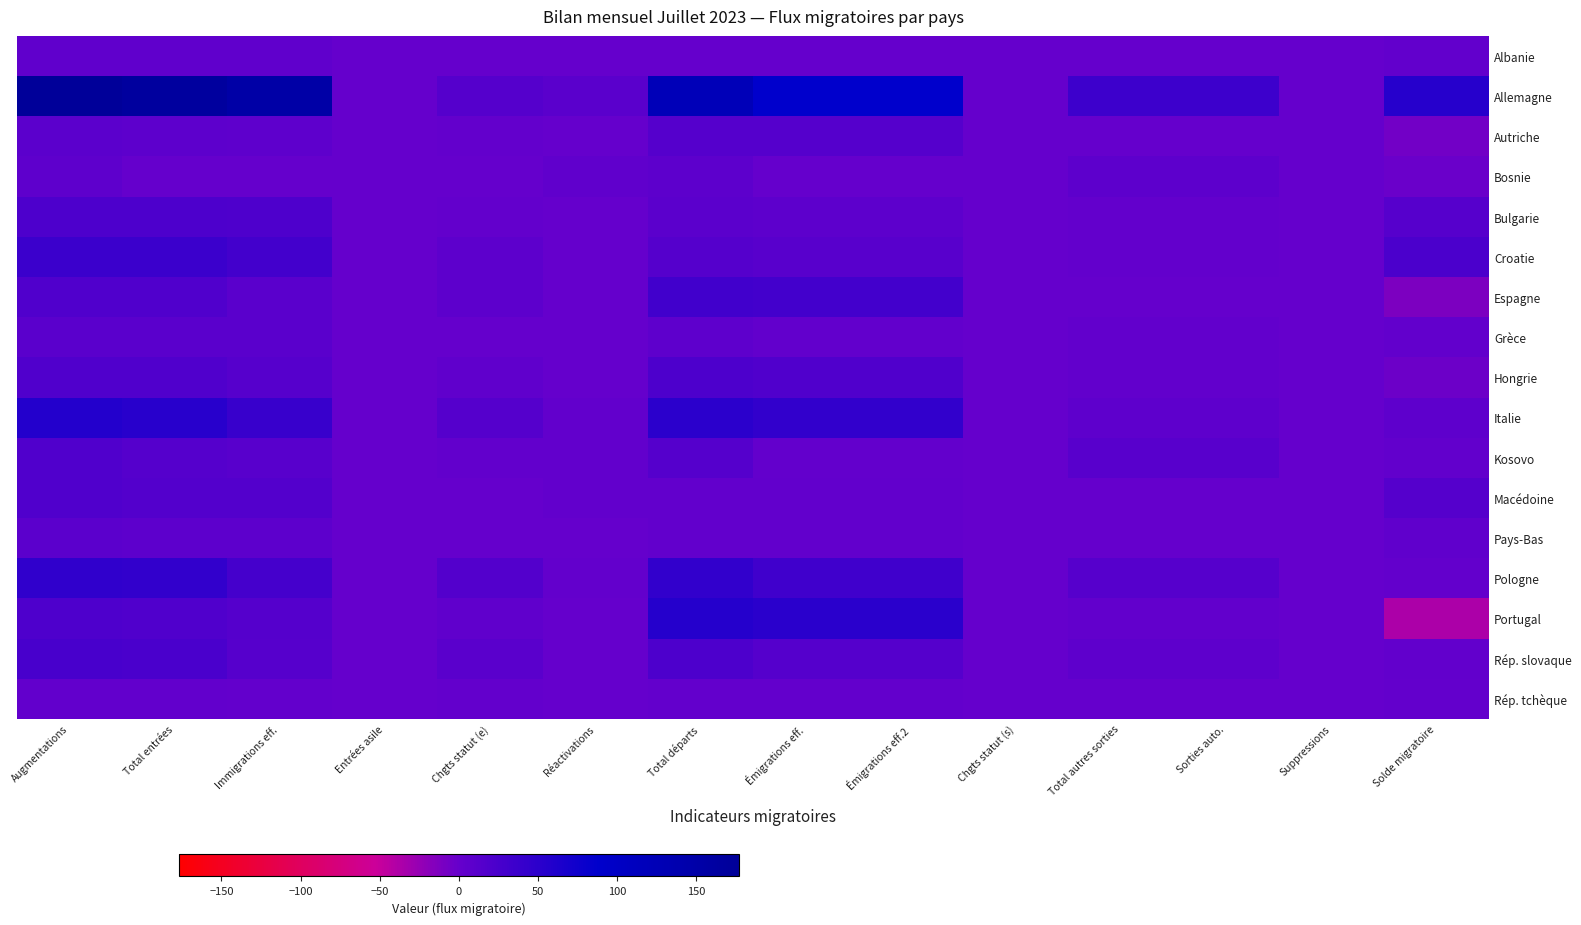

Which category has the lowest value across all series?

Solde migratoire